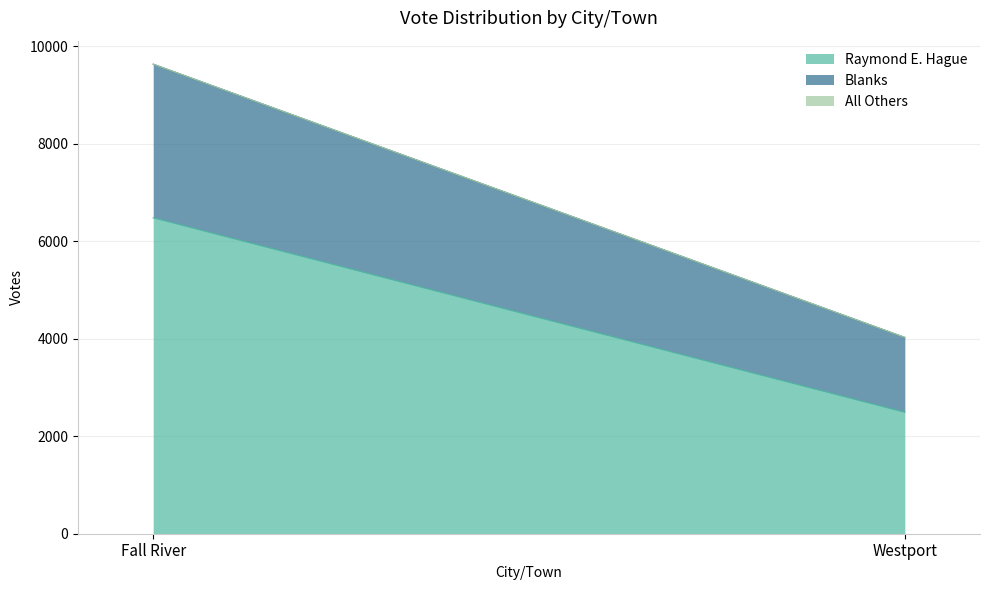

What is the sum of all Blanks values?

4688